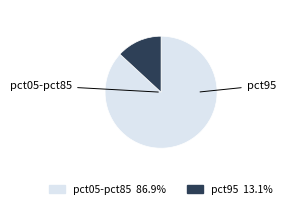

Is there a majority slice in this chart?

Yes